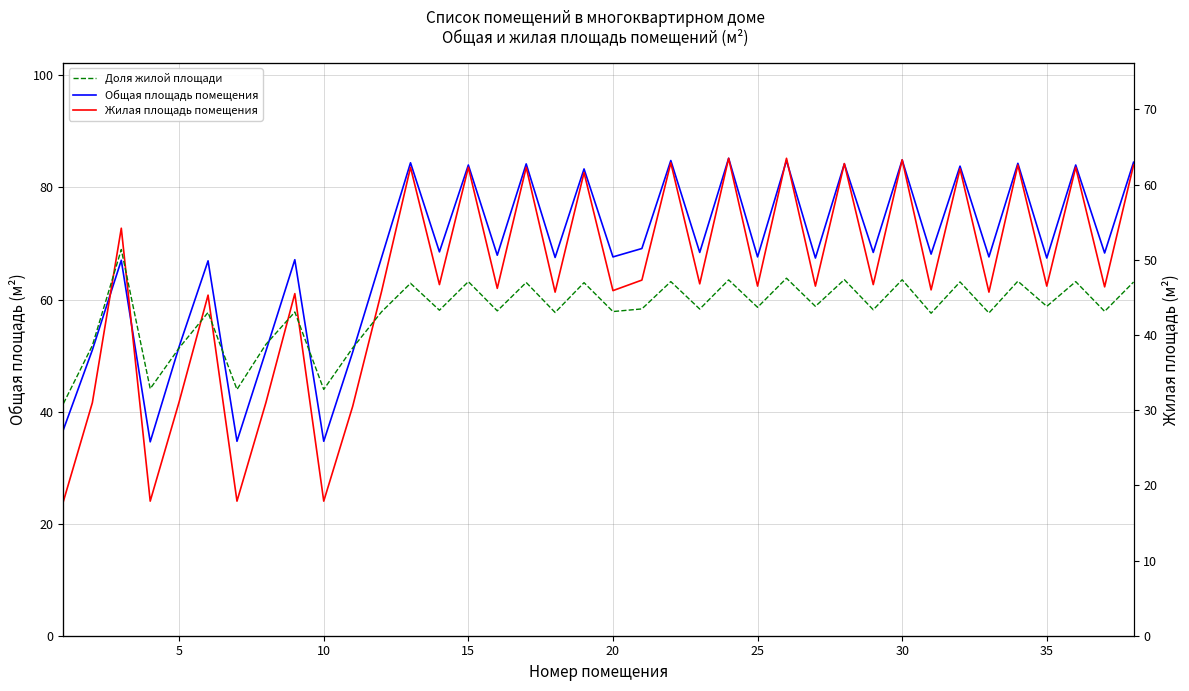

True or false: Доля жилой площади has a value of 16.5 at 15.

False